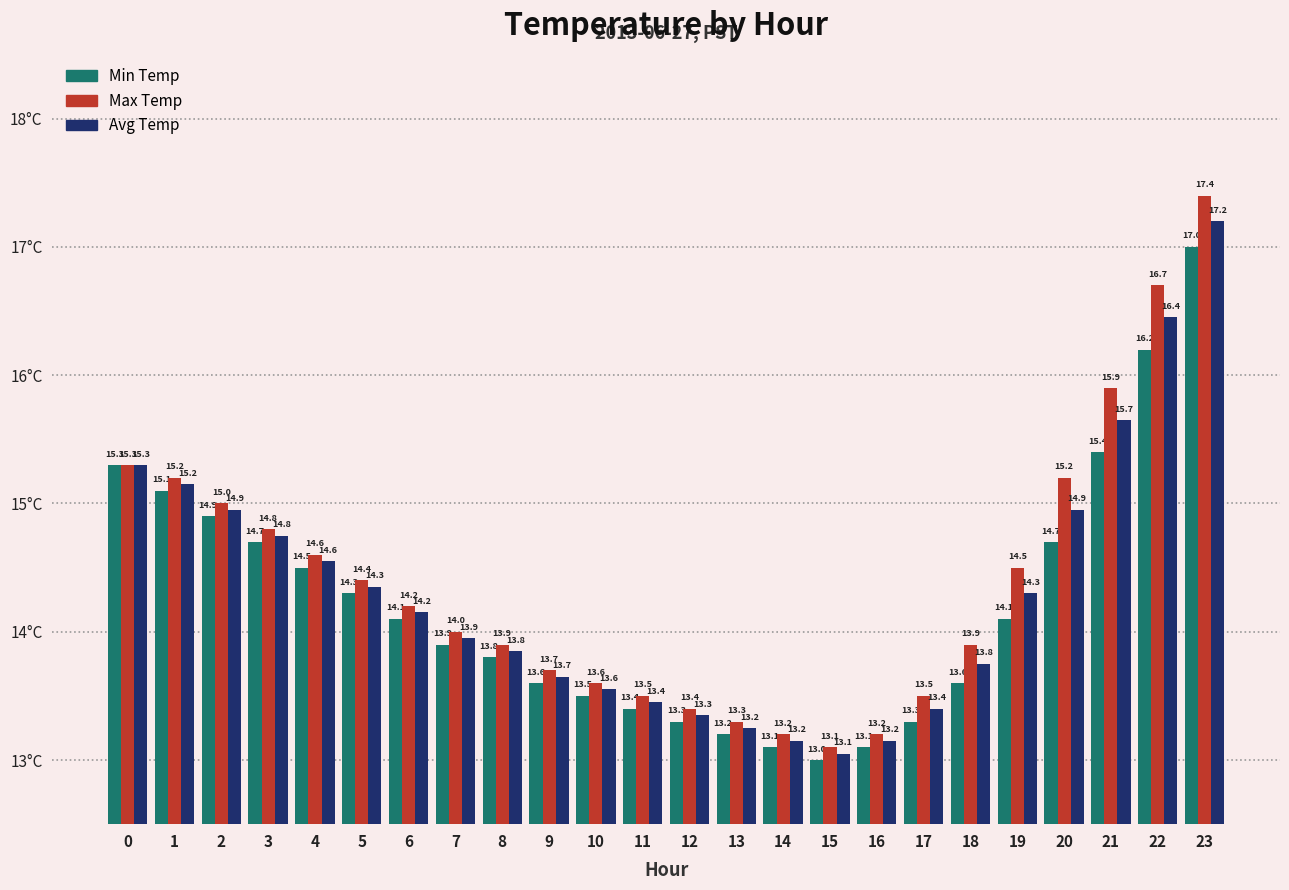

What is the average value of the Avg Temp series?

14.3